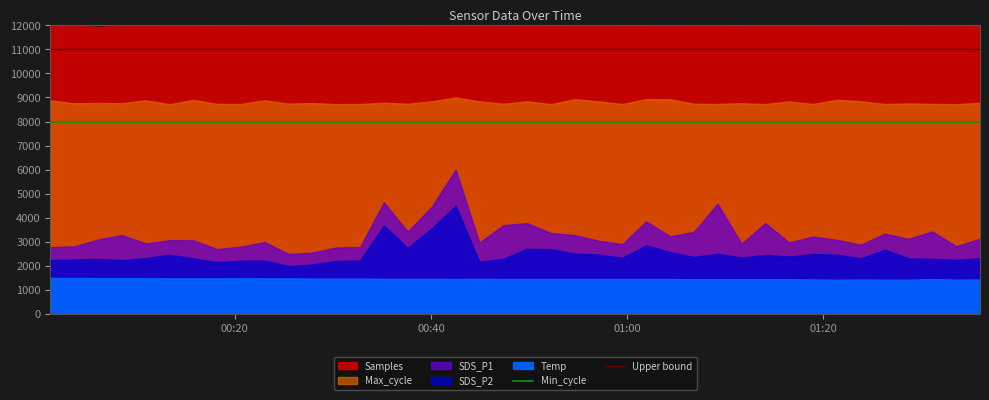

True or false: Upper bound and Min_cycle cross at least once.

False